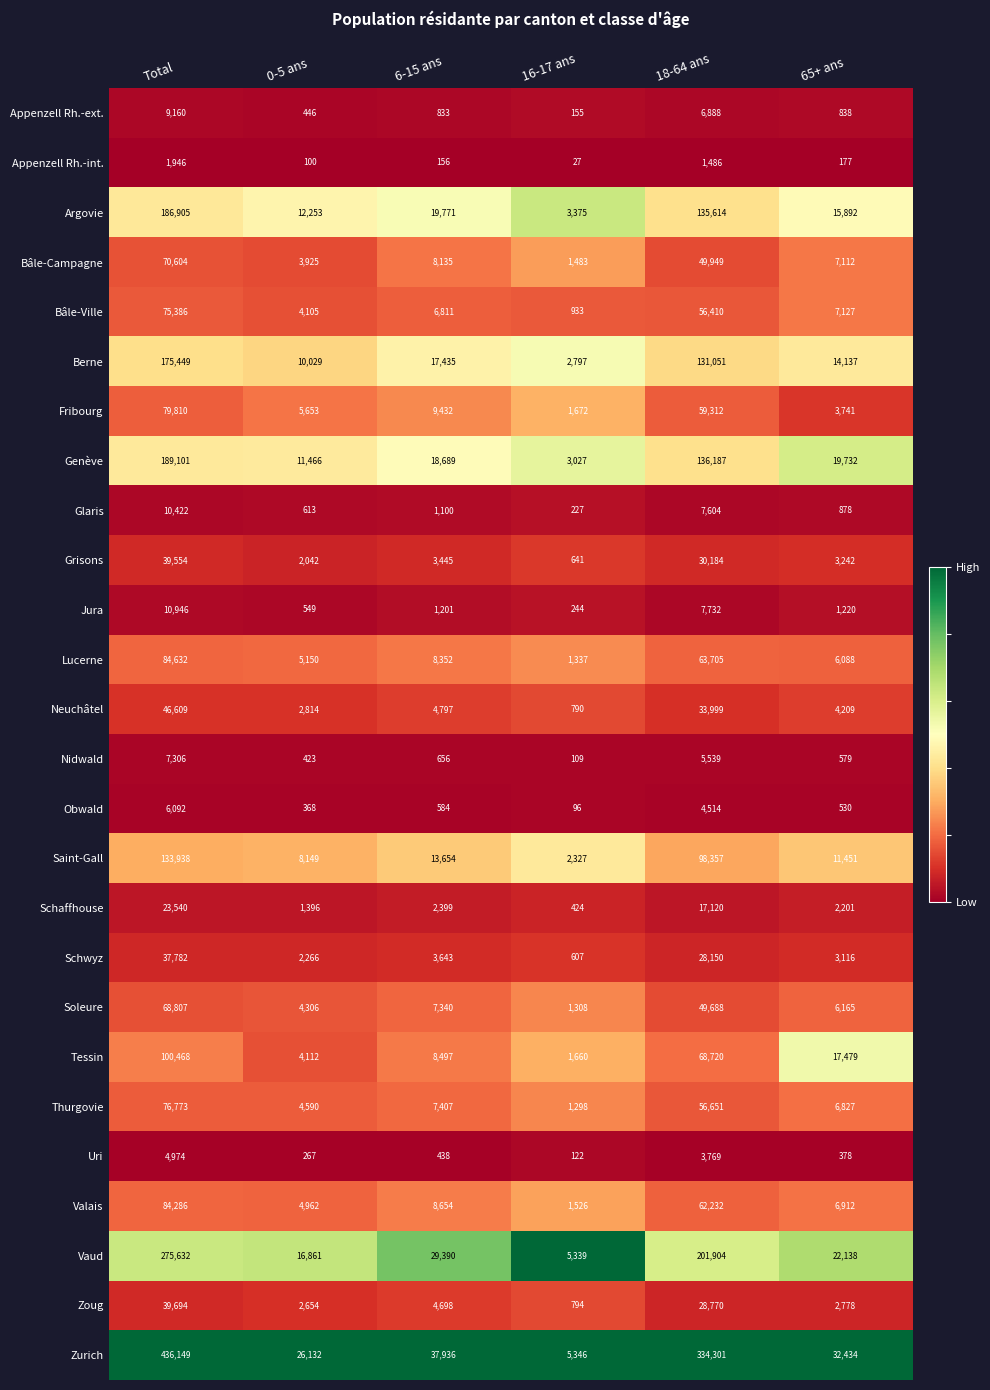

The Uri series shows 122 at 16-17 ans. True or false?

True